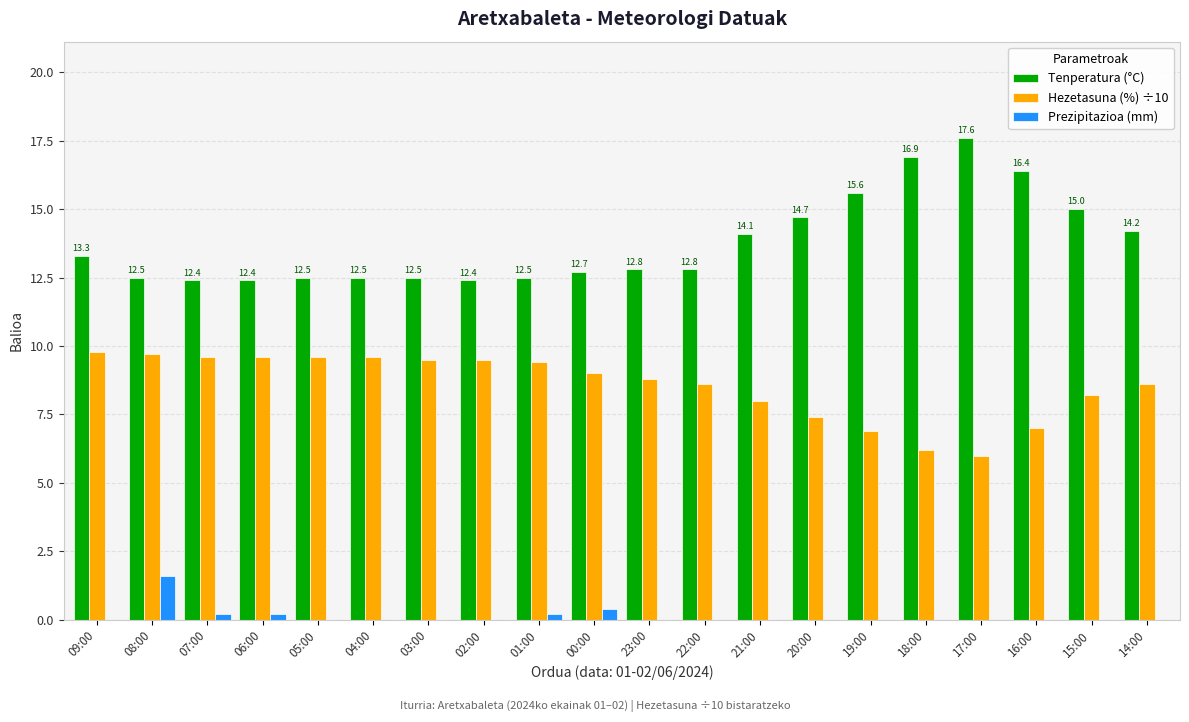

Reading right to left, transcribe all the data shown in this chart.

Tenperatura (°C): 14:00=14.2	15:00=15.0	16:00=16.4	17:00=17.6	18:00=16.9	19:00=15.6	20:00=14.7	21:00=14.1	22:00=12.8	23:00=12.8	00:00=12.7	01:00=12.5	02:00=12.4	03:00=12.5	04:00=12.5	05:00=12.5	06:00=12.4	07:00=12.4	08:00=12.5	09:00=13.3
Hezetasuna (%) ÷10: 14:00=8.6	15:00=8.2	16:00=7.0	17:00=6.0	18:00=6.2	19:00=6.9	20:00=7.4	21:00=8.0	22:00=8.6	23:00=8.8	00:00=9.0	01:00=9.4	02:00=9.5	03:00=9.5	04:00=9.6	05:00=9.6	06:00=9.6	07:00=9.6	08:00=9.7	09:00=9.8
Prezipitazioa (mm): 14:00=0.0	15:00=0.0	16:00=0.0	17:00=0.0	18:00=0.0	19:00=0.0	20:00=0.0	21:00=0.0	22:00=0.0	23:00=0.0	00:00=0.4	01:00=0.2	02:00=0.0	03:00=0.0	04:00=0.0	05:00=0.0	06:00=0.2	07:00=0.2	08:00=1.6	09:00=0.0